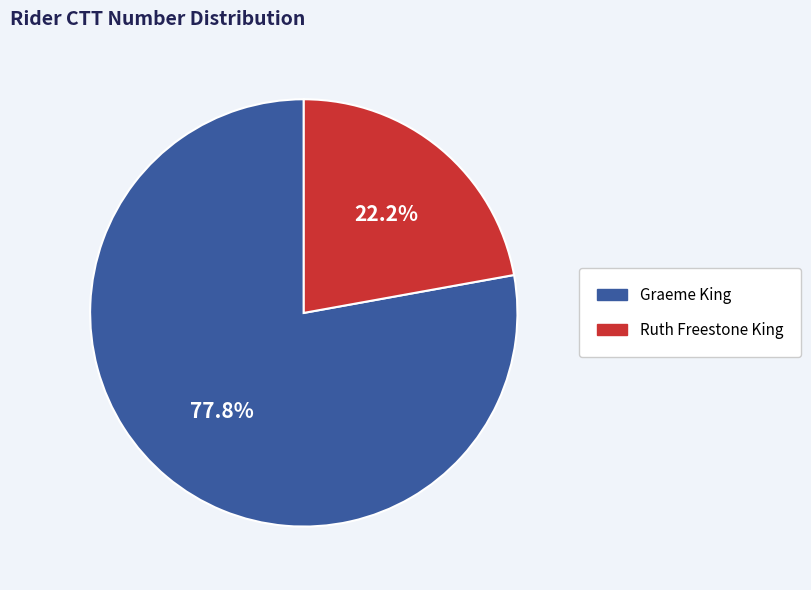

Is there any slice that represents more than half of the pie?

Yes